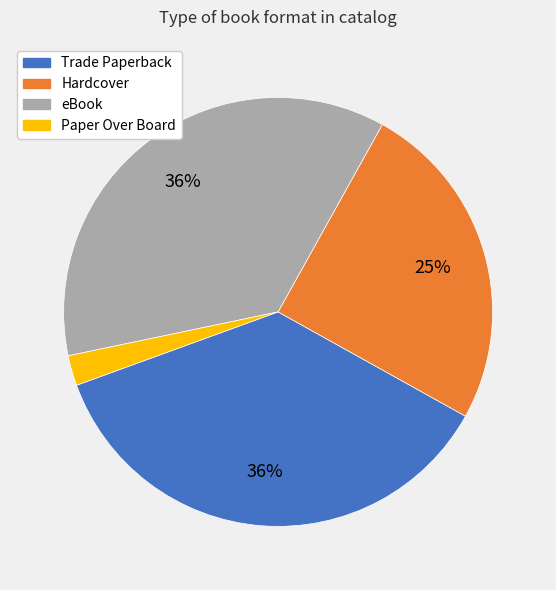

How many segments does this pie chart have?

4